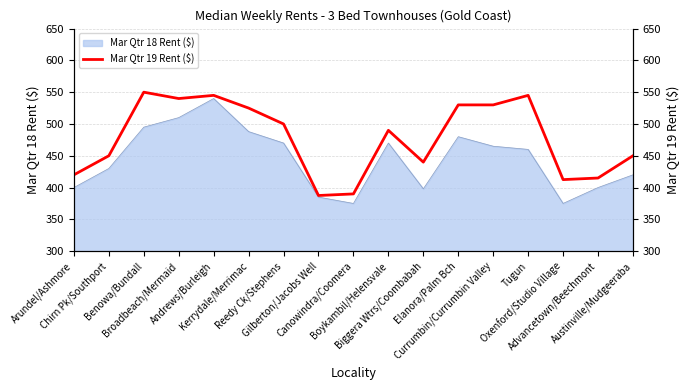

The value at Austinville/Mudgeeraba is 663.2. True or false?

False